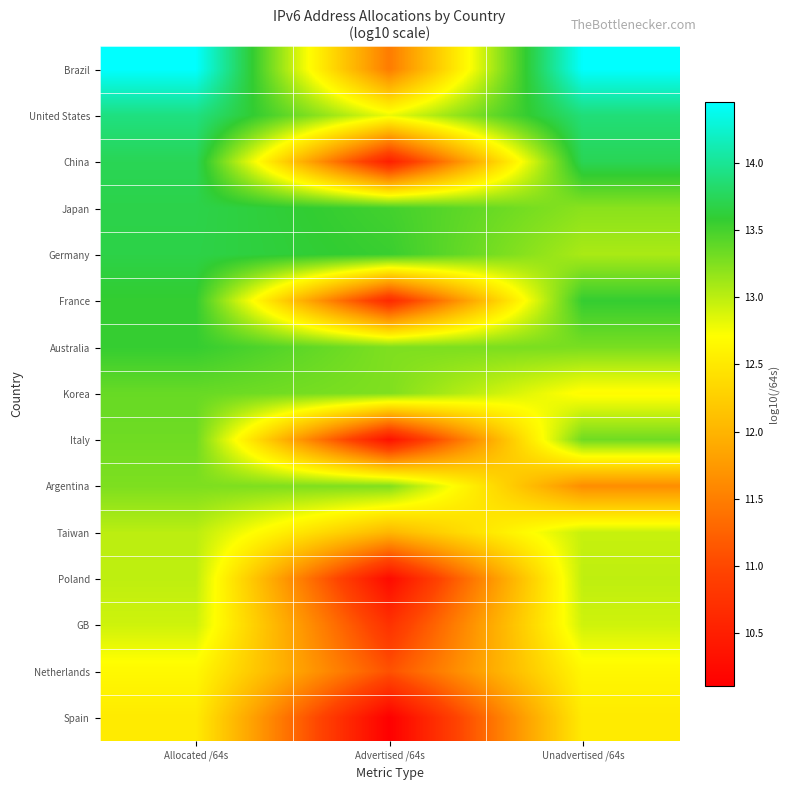

Reading left to right, transcribe all the data shown in this chart.

Brazil: Allocated /64s=14.5	Advertised /64s=11.5	Unadvertised /64s=14.5
United States: Allocated /64s=13.9	Advertised /64s=12.8	Unadvertised /64s=13.9
China: Allocated /64s=13.7	Advertised /64s=10.5	Unadvertised /64s=13.7
Japan: Allocated /64s=13.7	Advertised /64s=13.5	Unadvertised /64s=13.2
Germany: Allocated /64s=13.7	Advertised /64s=13.5	Unadvertised /64s=13.1
France: Allocated /64s=13.6	Advertised /64s=10.6	Unadvertised /64s=13.6
Australia: Allocated /64s=13.6	Advertised /64s=13.3	Unadvertised /64s=13.3
Korea: Allocated /64s=13.4	Advertised /64s=13.2	Unadvertised /64s=12.7
Italy: Allocated /64s=13.3	Advertised /64s=10.3	Unadvertised /64s=13.3
Argentina: Allocated /64s=13.3	Advertised /64s=13.2	Unadvertised /64s=11.6
Taiwan: Allocated /64s=13.0	Advertised /64s=12.0	Unadvertised /64s=13.0
Poland: Allocated /64s=13.0	Advertised /64s=10.2	Unadvertised /64s=13.0
GB: Allocated /64s=12.9	Advertised /64s=10.7	Unadvertised /64s=12.9
Netherlands: Allocated /64s=12.7	Advertised /64s=11.1	Unadvertised /64s=12.6
Spain: Allocated /64s=12.5	Advertised /64s=10.1	Unadvertised /64s=12.5